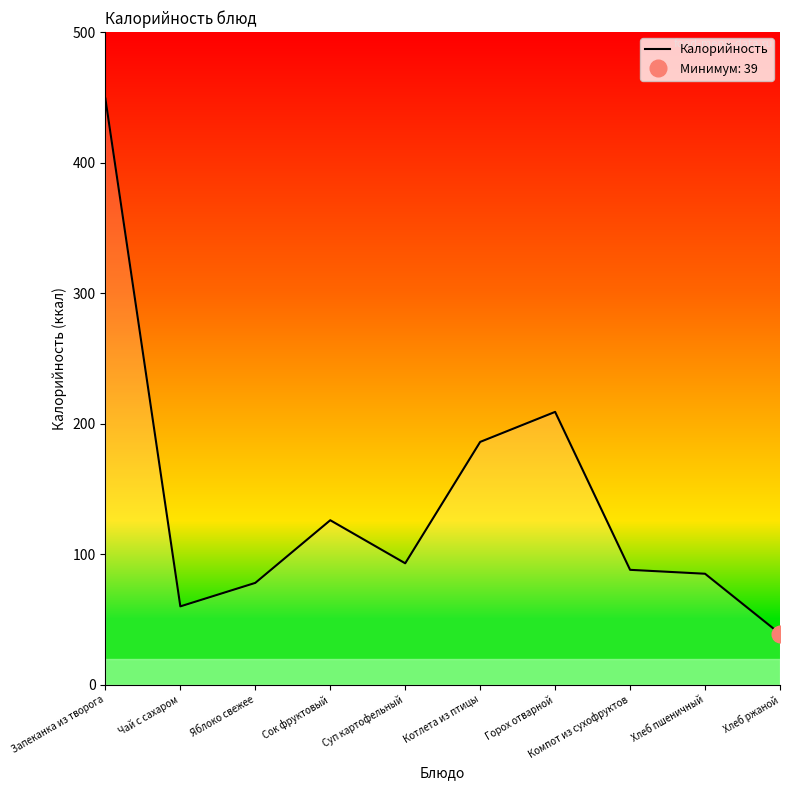

Does the chart have visible grid lines?

No